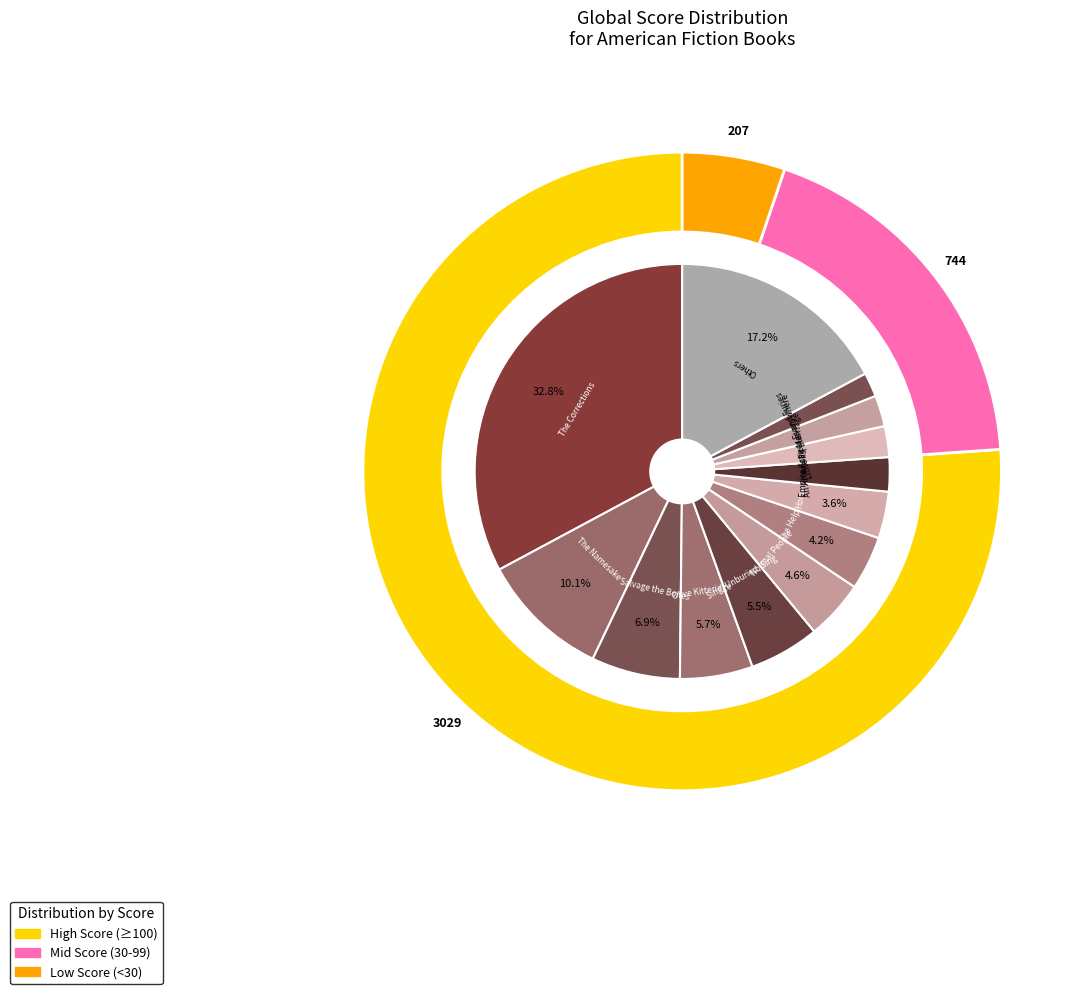

What percentage is NOT represented by All Grown Up?

99.3%